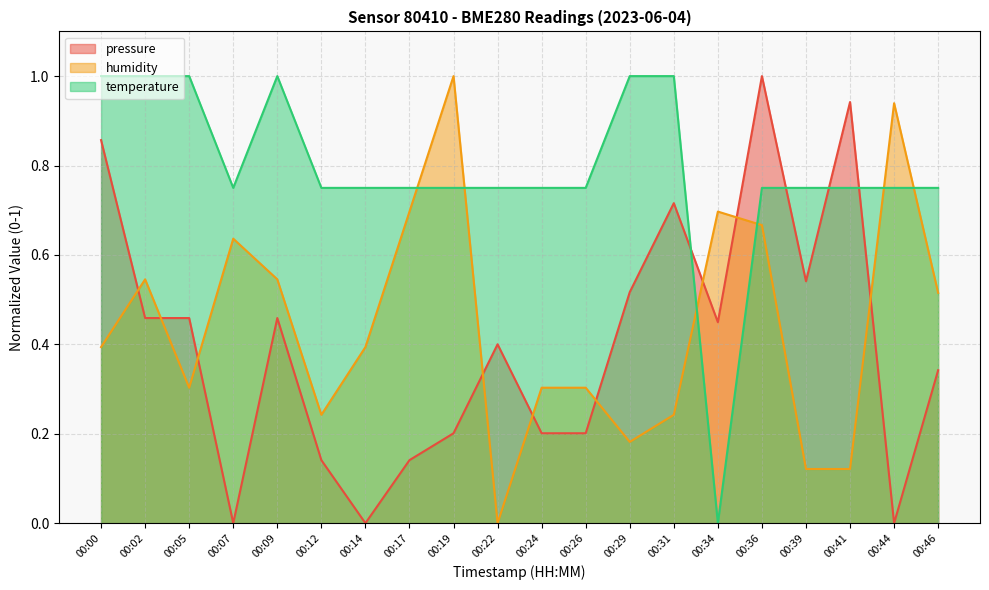

What is the sum of the humidity values at 00:46 and 00:39?

0.6